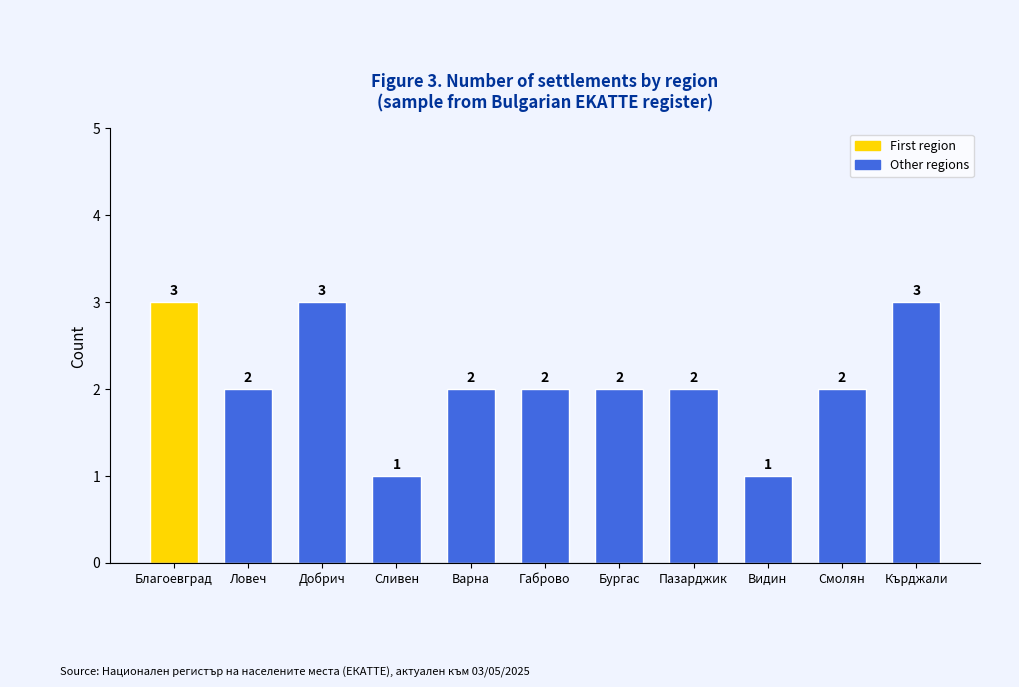

How many values are between 2 and 3?

9